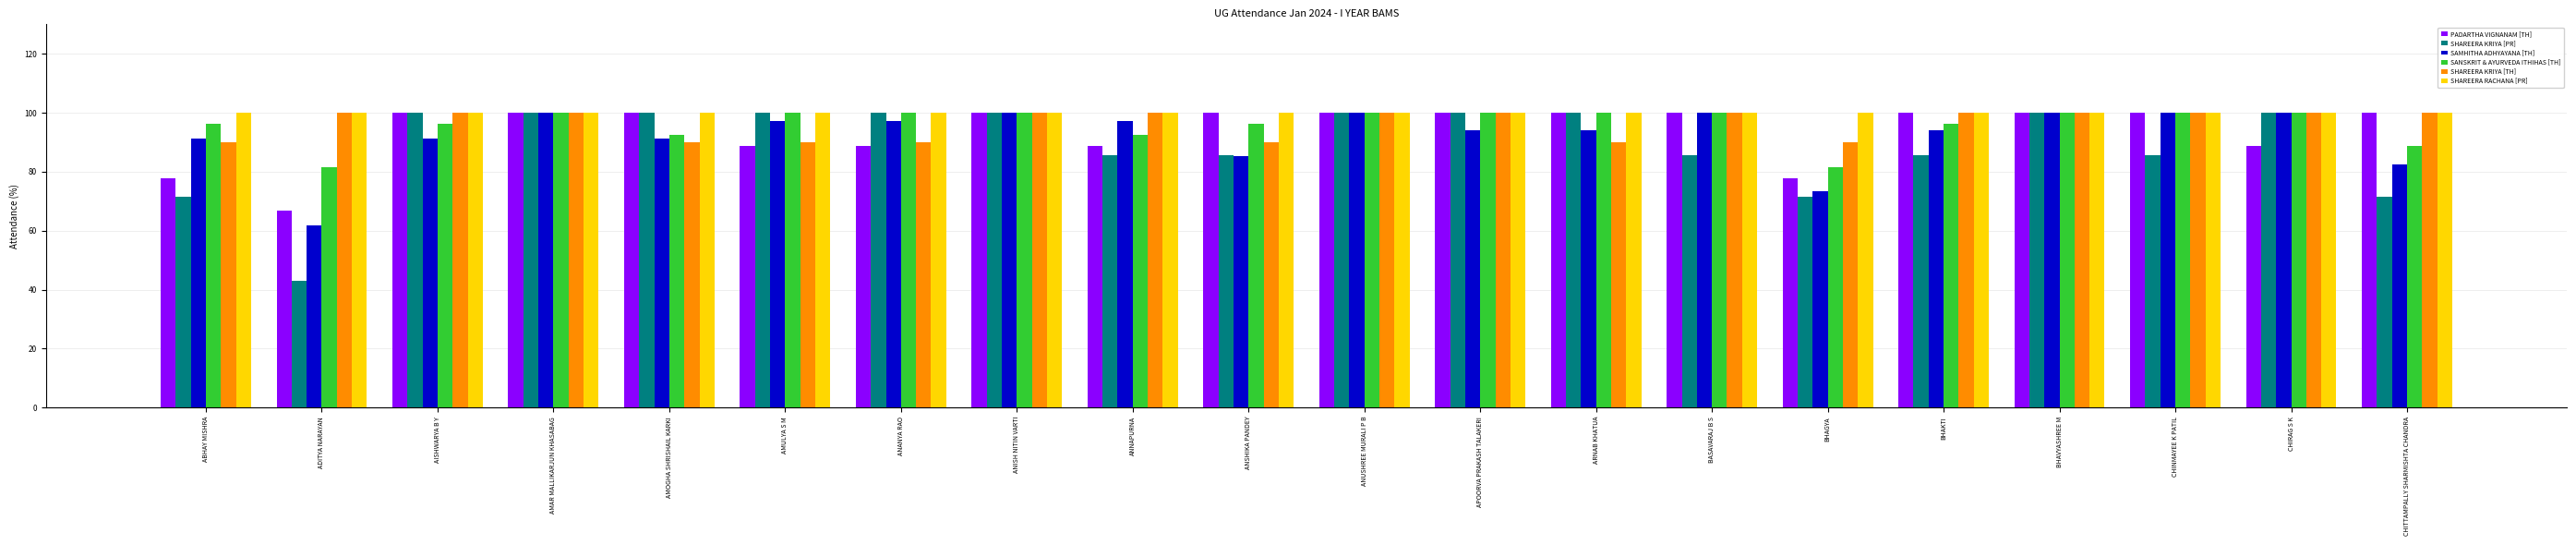

True or false: SAMHITHA ADHYAYANA [TH] has a value of 136.4 at ANUSHREE MURALI P B.

False